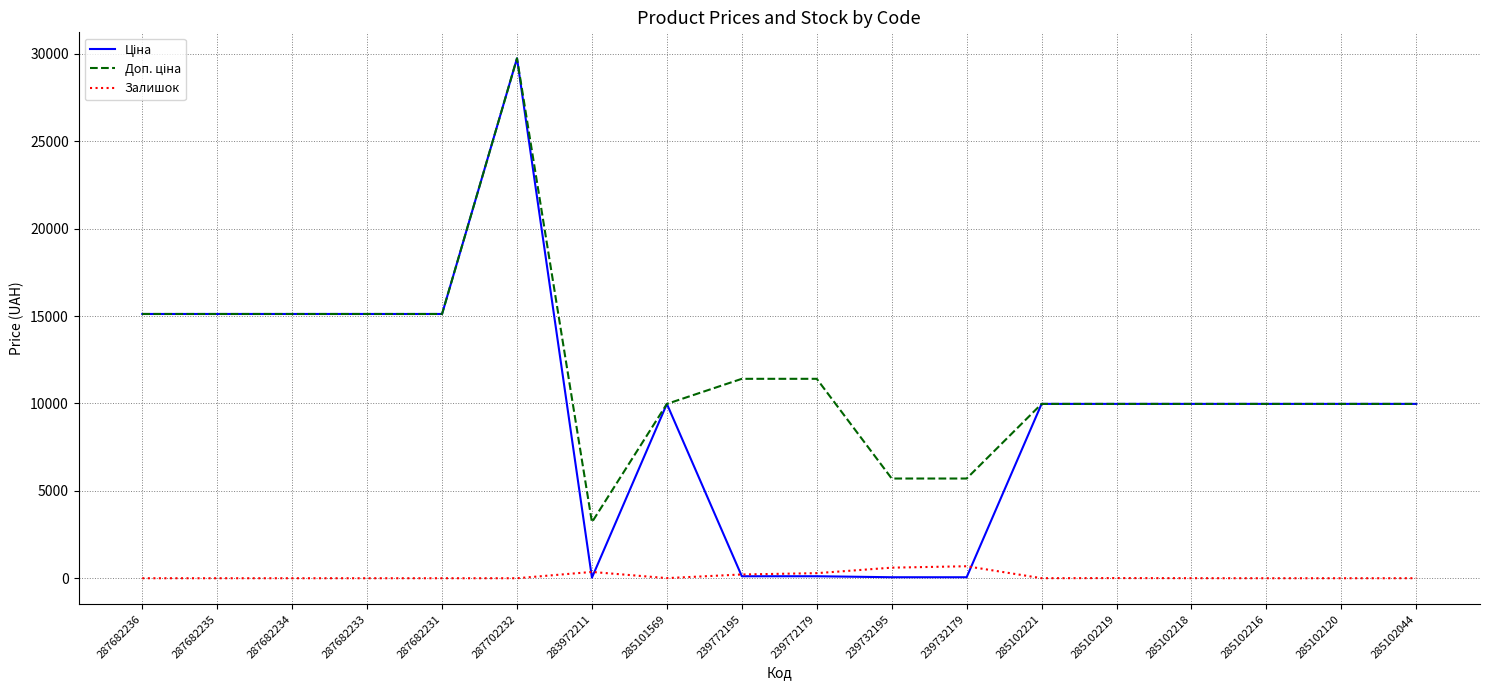

At which category is the sum across all series the highest?

287702232